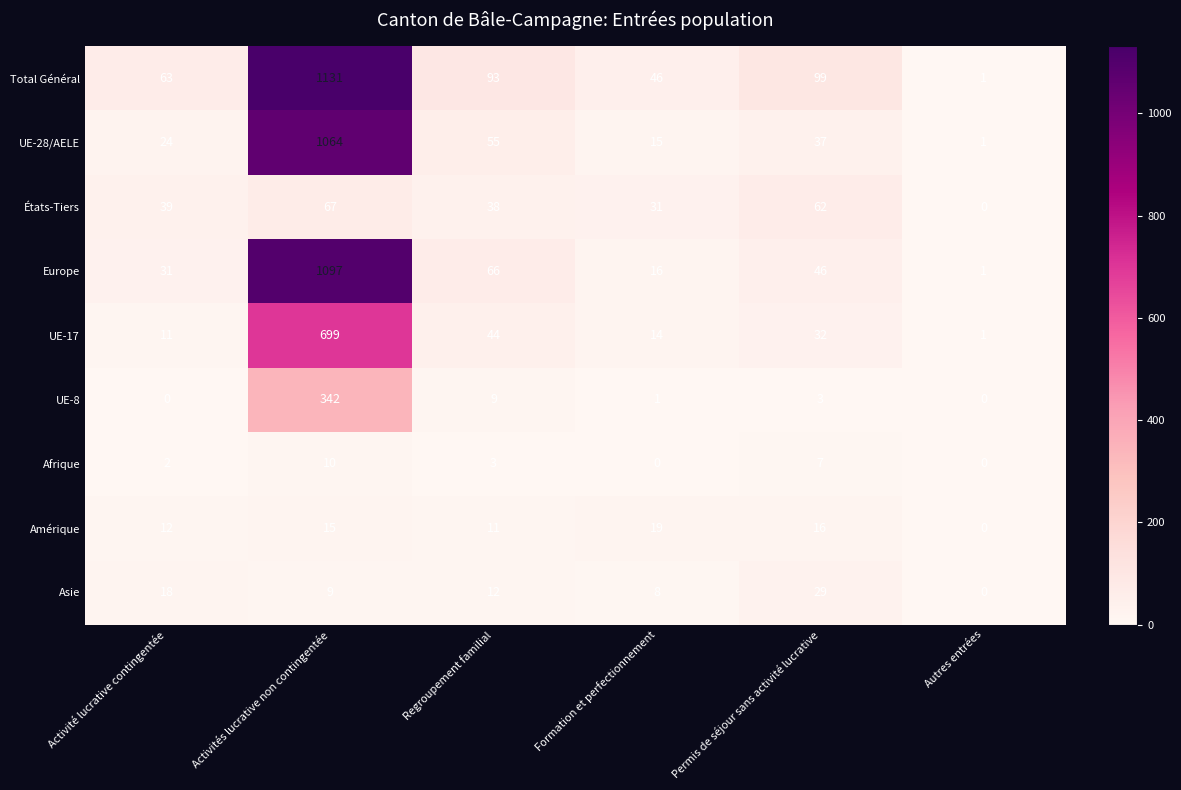

What is the difference between the highest and lowest values at Activité lucrative contingentée?

63